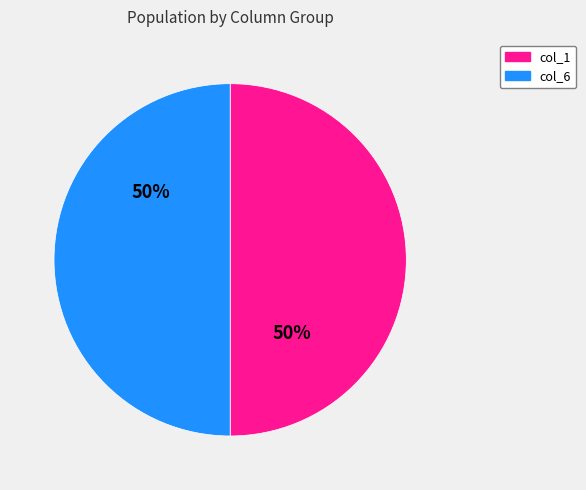

Is it true that col_1 is 50% of the pie?

True